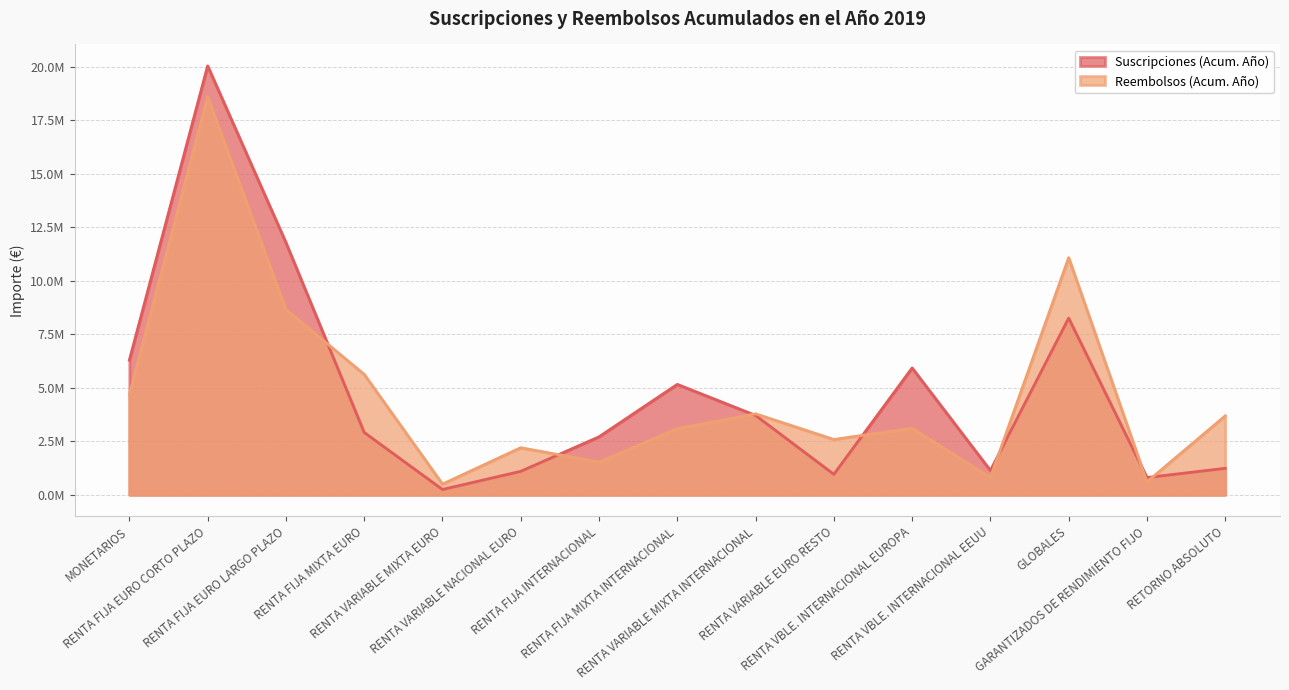

What is the sum of the Reembolsos (Acum. Año) values at RENTA FIJA MIXTA INTERNACIONAL and RENTA FIJA MIXTA EURO?

8718542